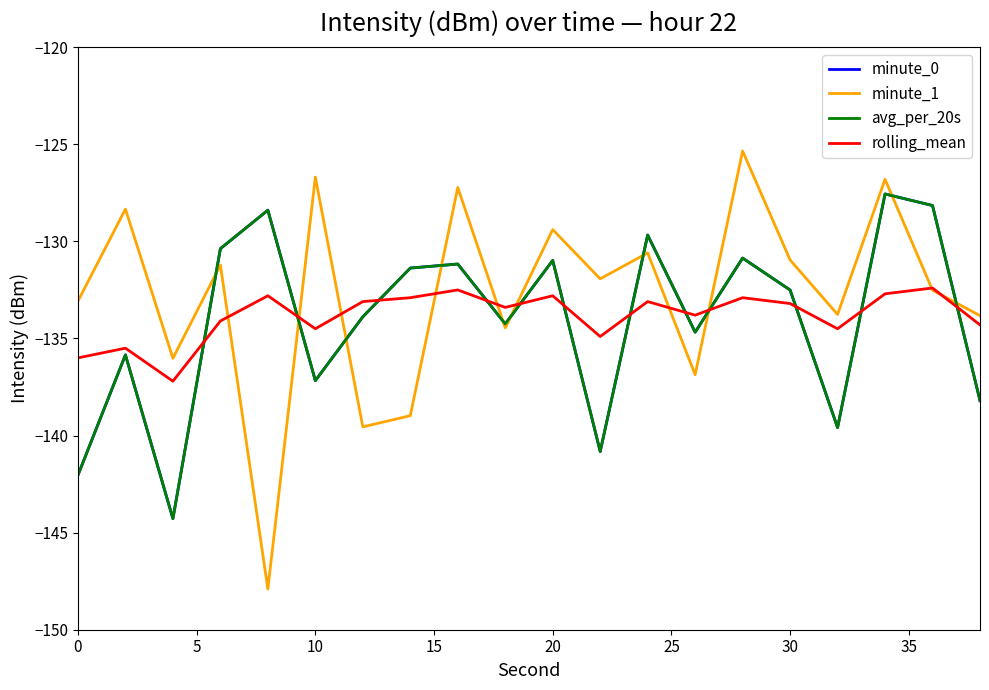

Does the chart display data point markers on the line(s)?

No